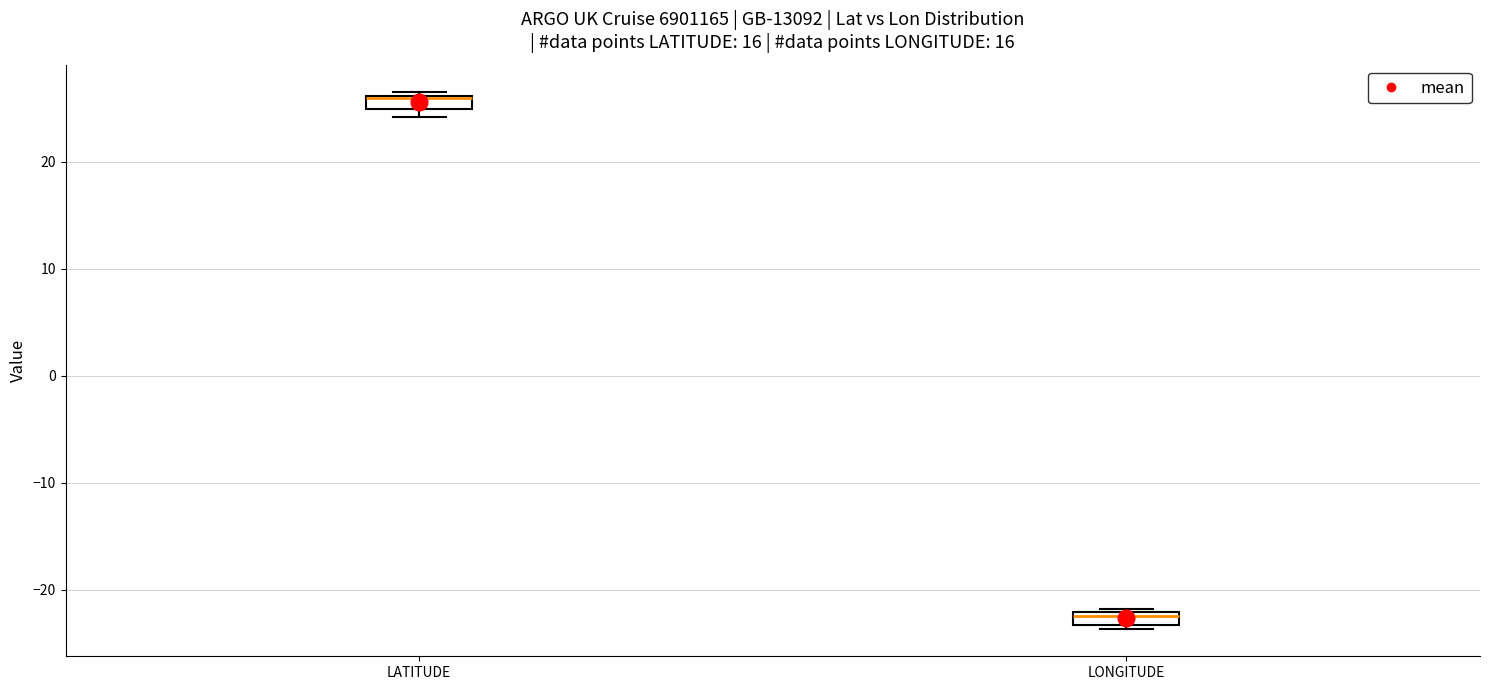

Which box's median line is the lowest?

LONGITUDE